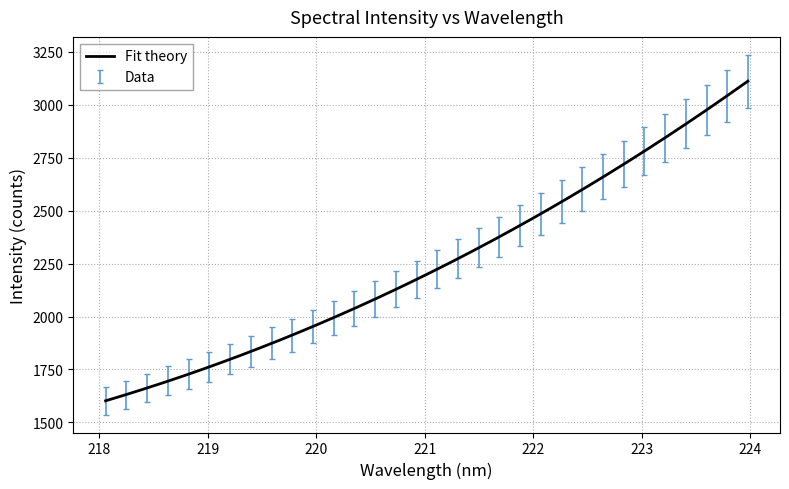

What is the lowest value of the Fit theory series?

1602.1